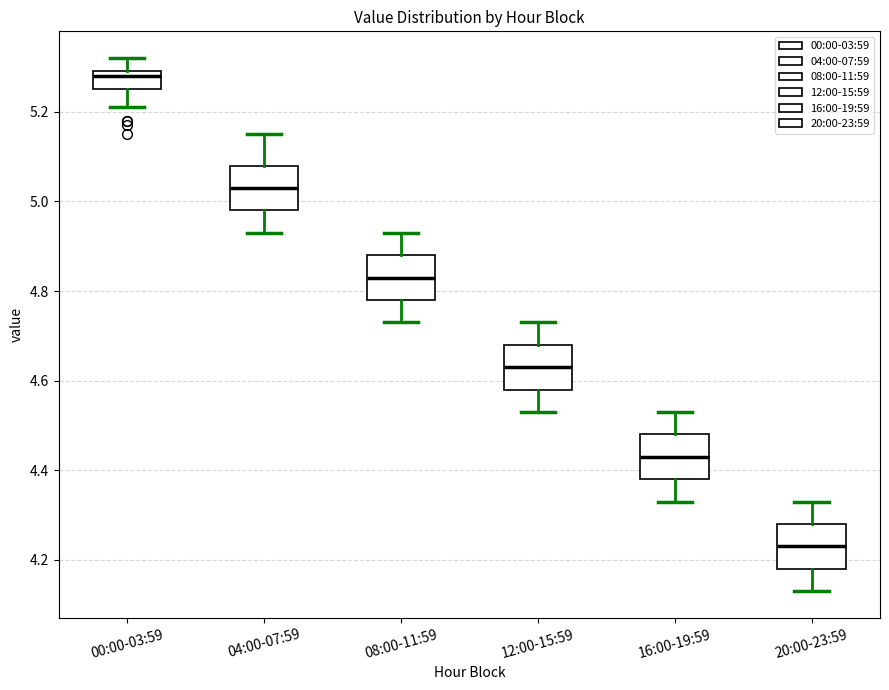

Reading left to right, transcribe this box plot: for each box, give where its median line is, the range the box spans, and where its two whiskers end, as read against the y-axis. The values are not printed on the chart, so give them approximately, as read against the axis.

00:00-03:59: median 5.28, box 5.26 to 5.30, whiskers 5.22 to 5.32
04:00-07:59: median 5.04, box 4.98 to 5.08, whiskers 4.94 to 5.16
08:00-11:59: median 4.84, box 4.78 to 4.88, whiskers 4.74 to 4.94
12:00-15:59: median 4.64, box 4.58 to 4.68, whiskers 4.54 to 4.74
16:00-19:59: median 4.44, box 4.38 to 4.48, whiskers 4.34 to 4.54
20:00-23:59: median 4.24, box 4.18 to 4.28, whiskers 4.14 to 4.34